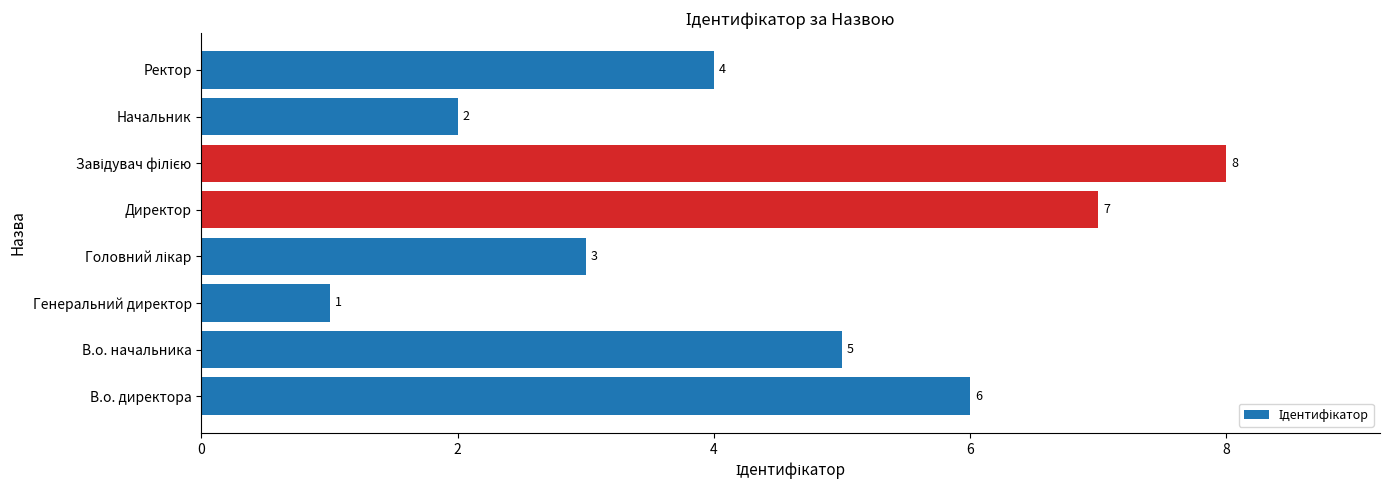

What is the change in value from В.о. директора to Начальник?

-4